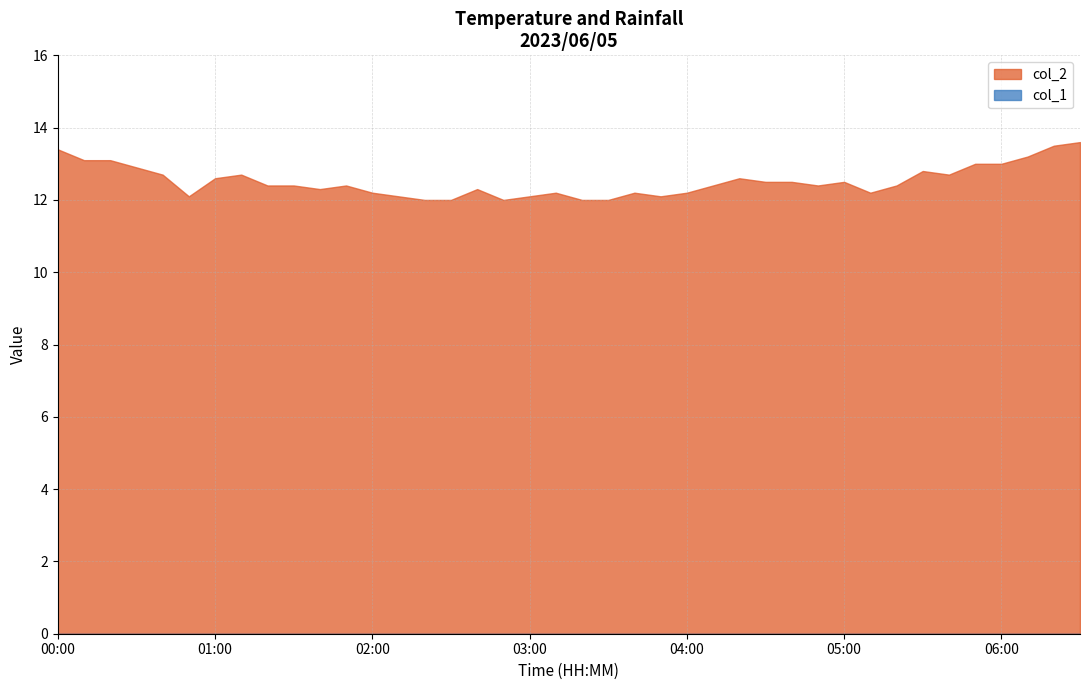

True or false: col_1 and col_2 cross at least once.

False